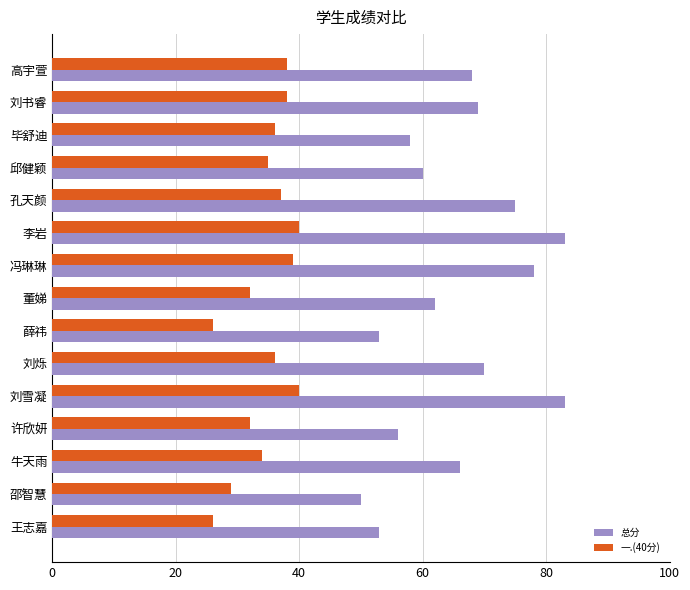

How many data points does each series have?

15